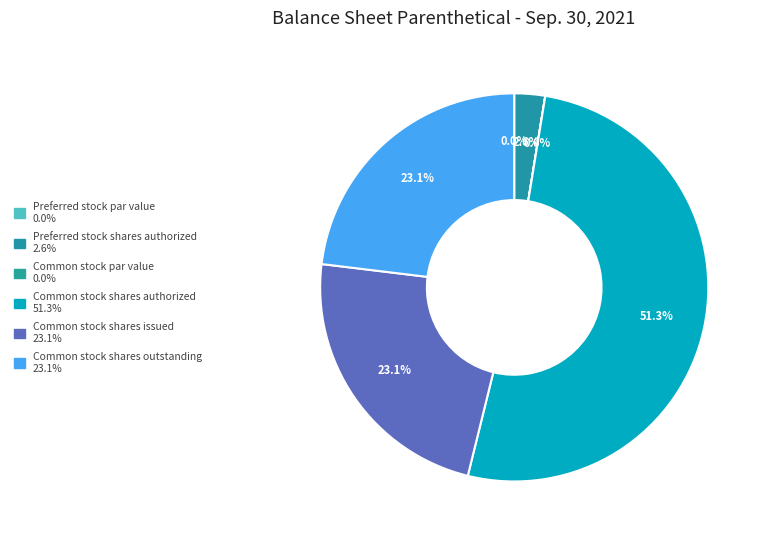

Does any single category account for the majority?

Yes